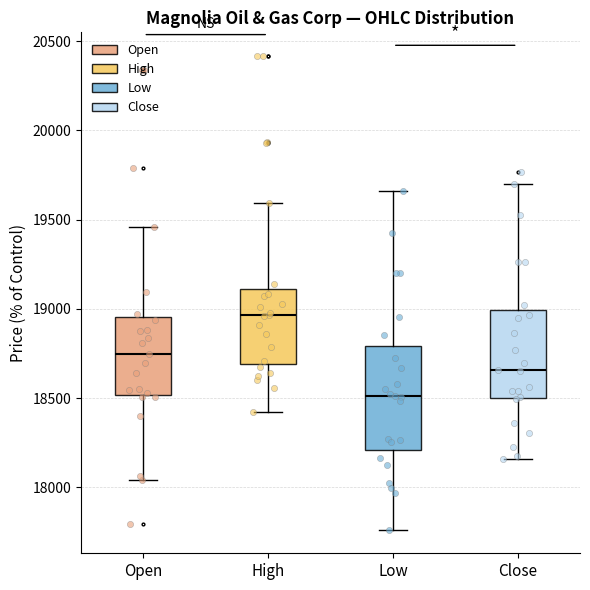

Reading left to right, read every box against the y-axis: the position of its median line, the range the box covers, and the ends of its whiskers. The values are not printed on the chart, so give them approximately, as read against the axis.

Open: median 18750, box 18500 to 18950, whiskers 18050 to 19450
High: median 18950, box 18700 to 19100, whiskers 18400 to 19600
Low: median 18500, box 18200 to 18800, whiskers 17750 to 19650
Close: median 18650, box 18500 to 19000, whiskers 18150 to 19700